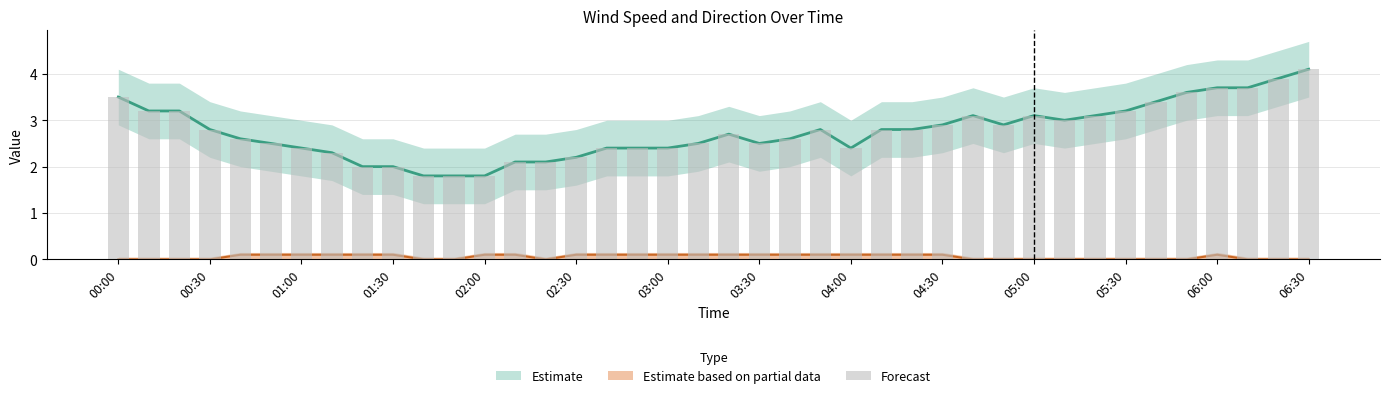

Is it true that the value at 37 is 2.4?

False